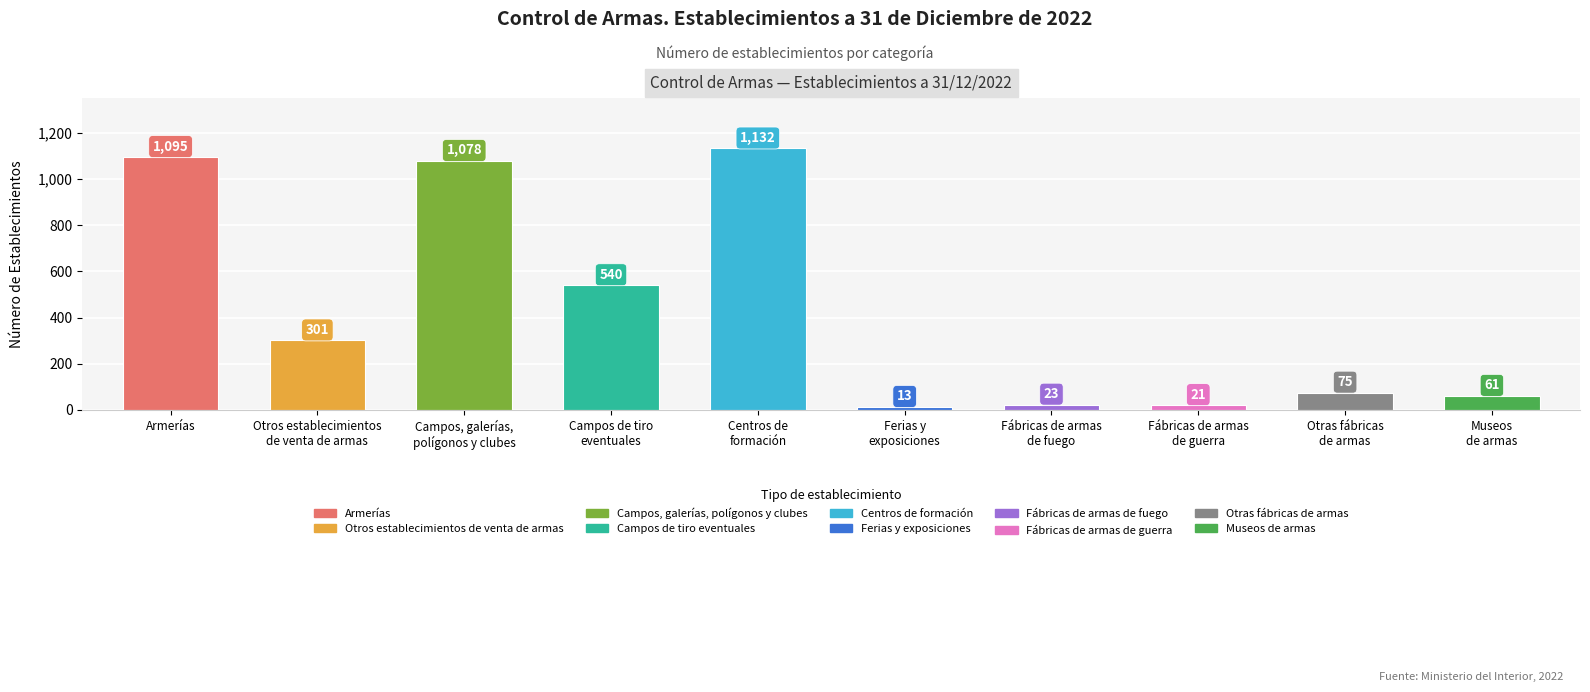

What is the minimum value shown in the chart?

13